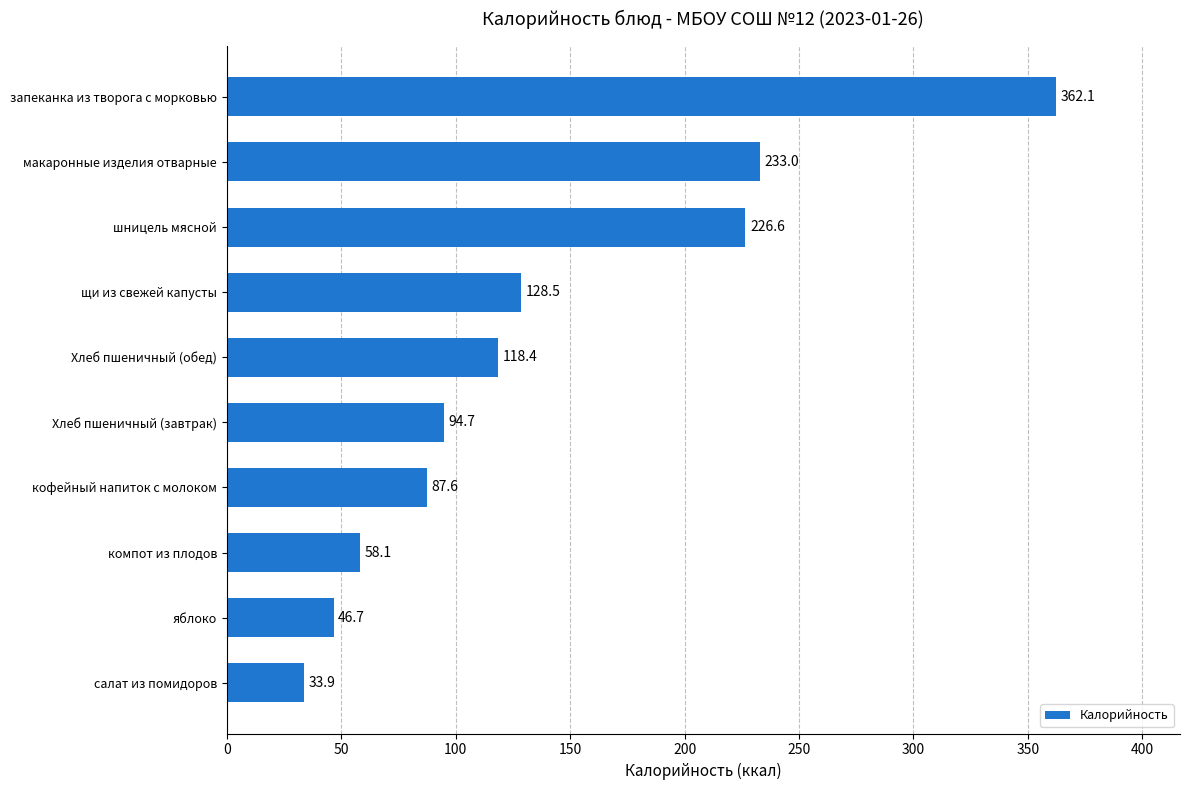

Count the number of values greater than 118.

5